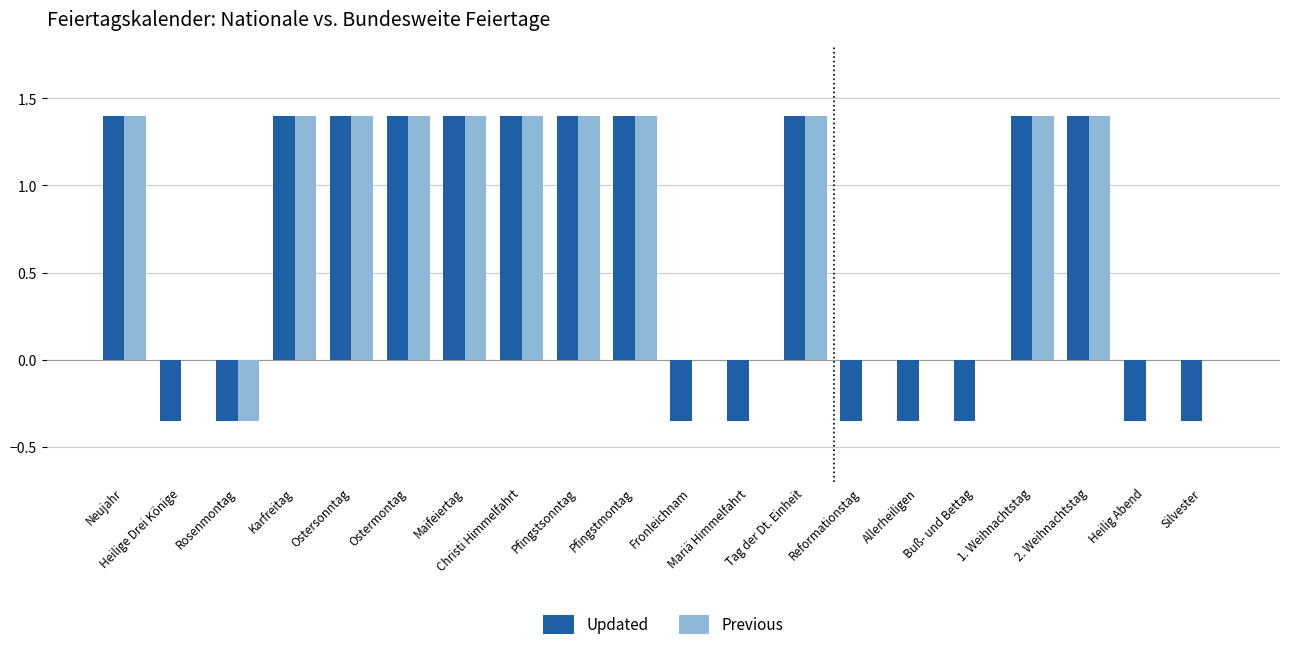

Which series has the largest total across all categories?

Previous